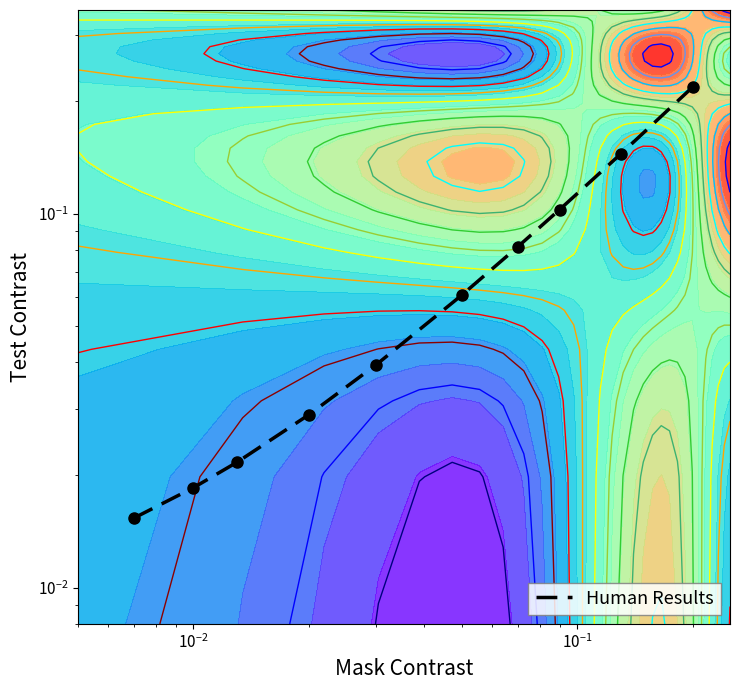

Reading left to right, list all the values displayed in this chart.

0.0	0.0	0.0	0.0	0.0	0.1	0.1	0.1	0.1	0.2